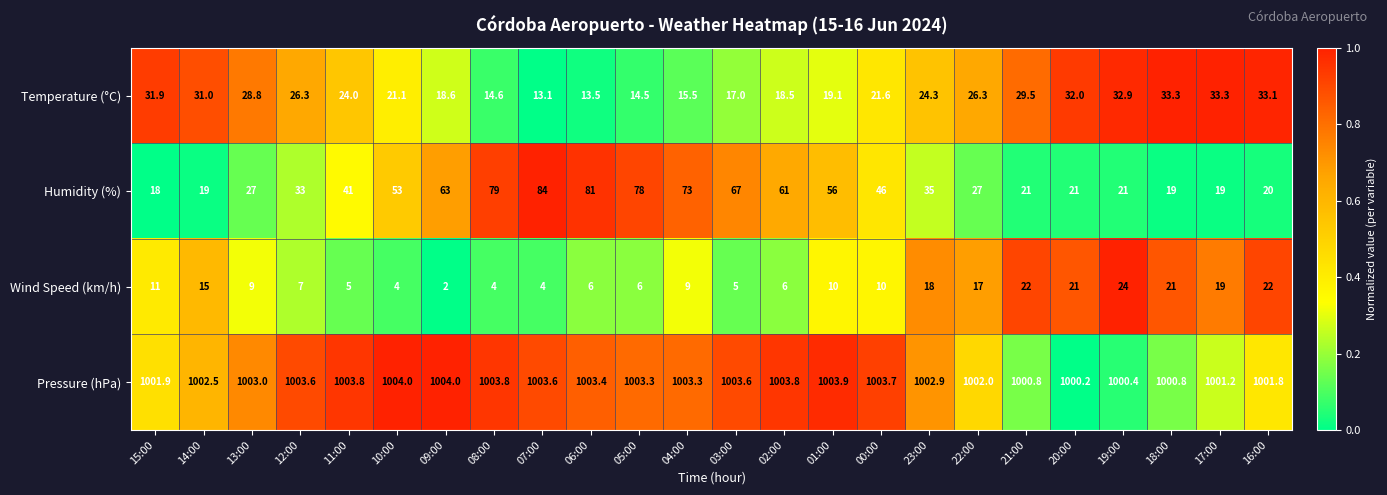

Rank the series at 22:00 from highest to lowest value.

Pressure (hPa), Humidity (%), Temperature (°C), Wind Speed (km/h)